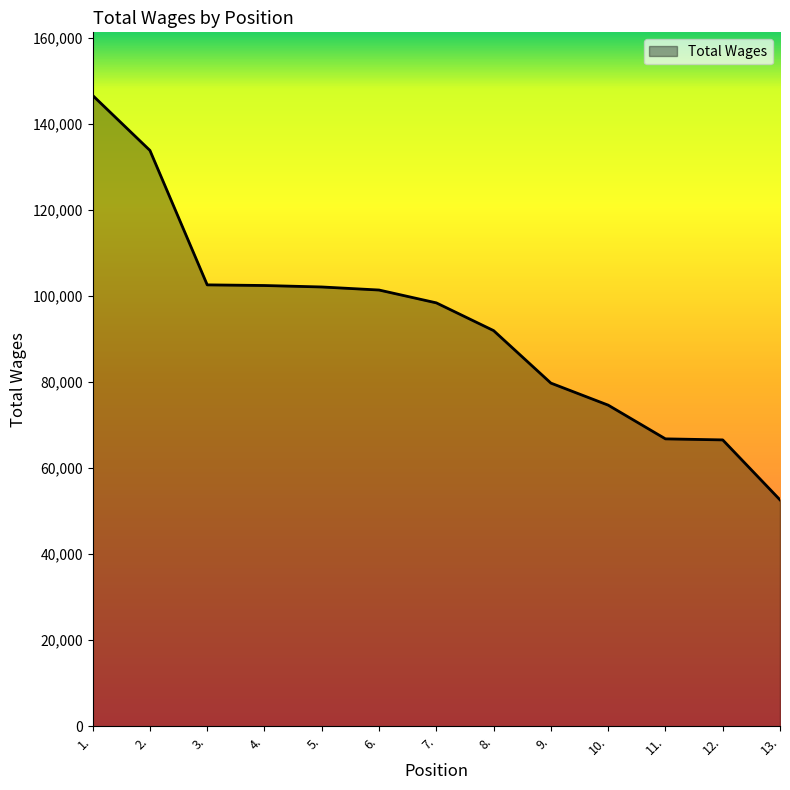

How many series are shown in this chart?

1